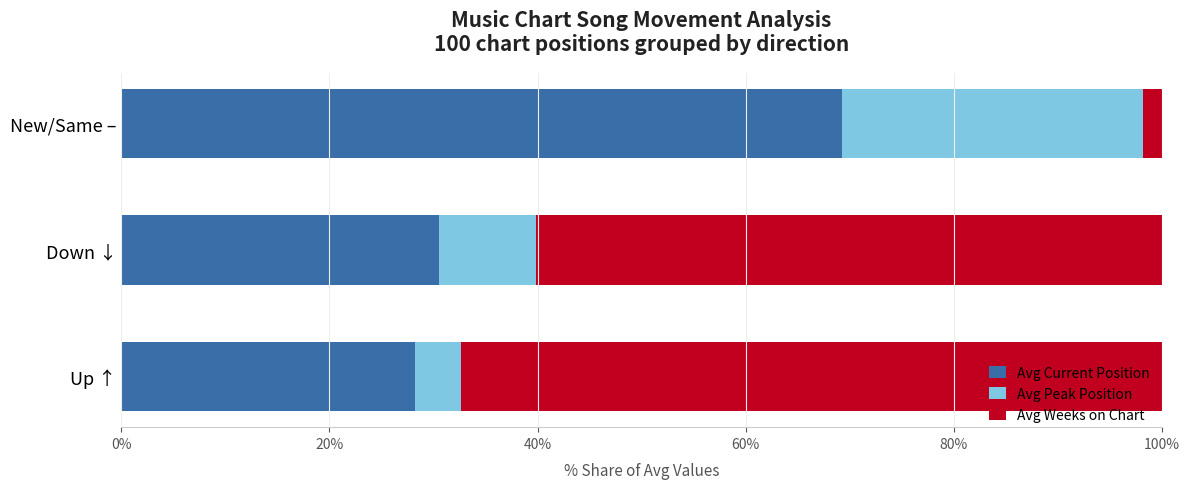

Where is Avg Current Position nearest to the value 48?

Down ↓